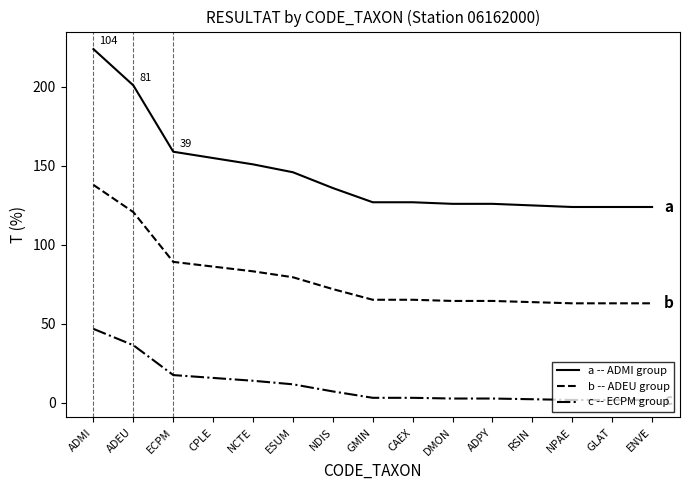

The value of c -- ECPM group at CPLE is 25.1. True or false?

False